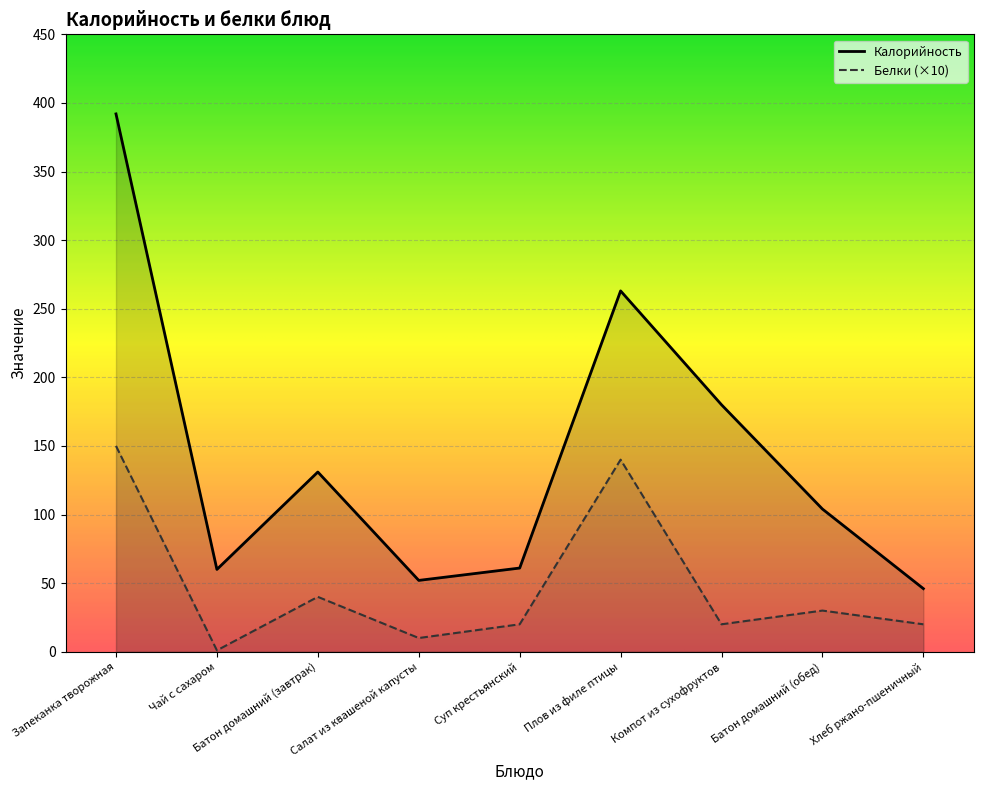

Which series has the largest range (max minus min)?

Калорийность